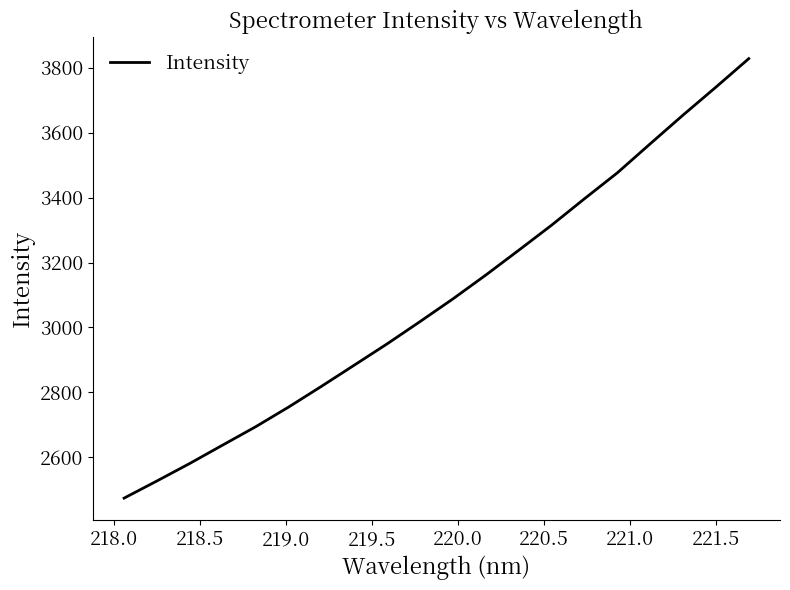

What is the greatest value displayed?

3828.4